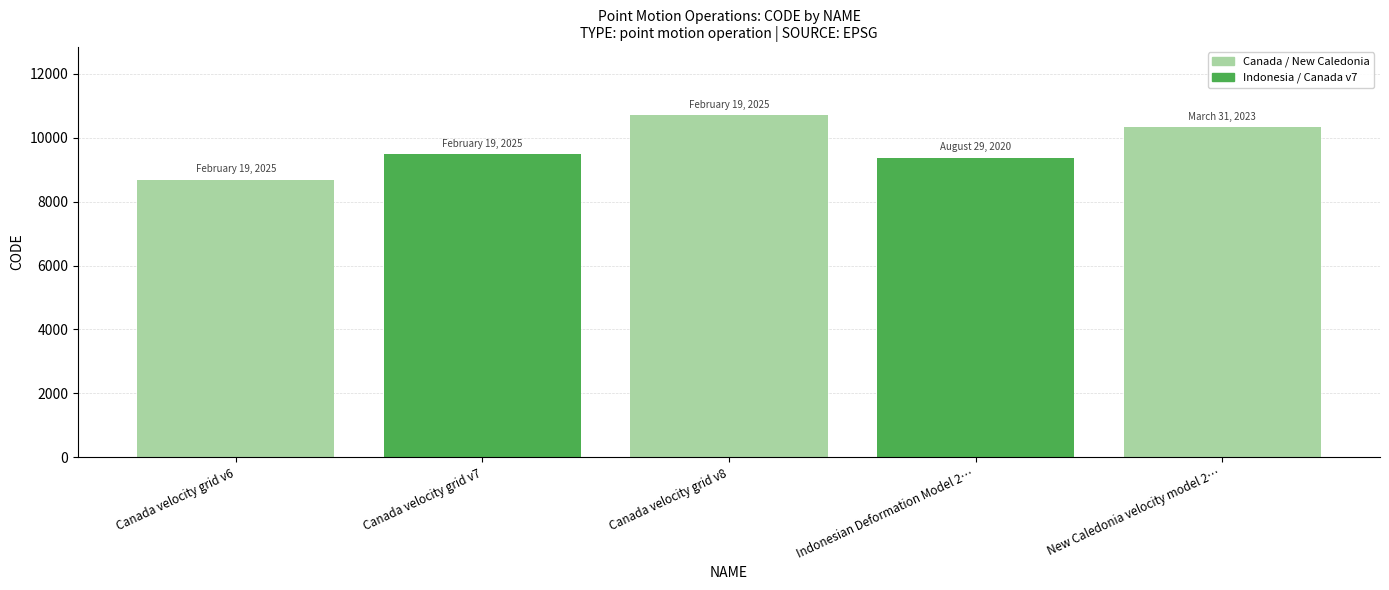

Does the chart contain stacked bars?

No